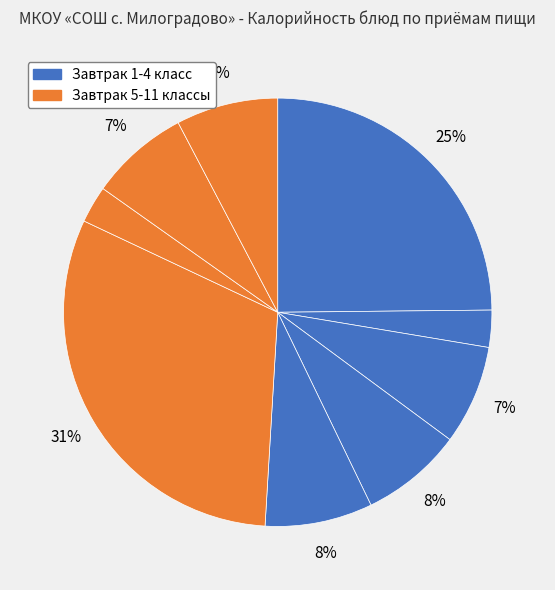

What is the largest slice in the pie chart?

Рагу овощное с мясом говядины (5-11)